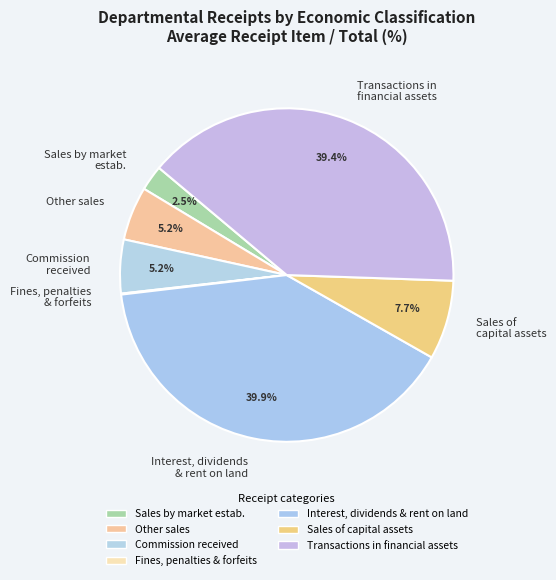

Does Transactions in financial assets account for over 50% of the chart?

No